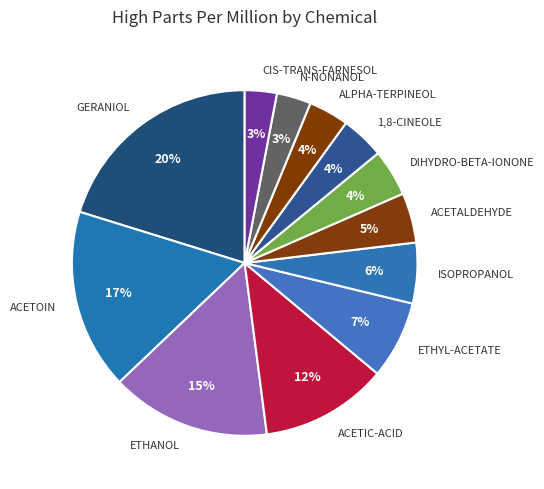

Which has a higher value, ACETALDEHYDE or ALPHA-TERPINEOL?

ACETALDEHYDE